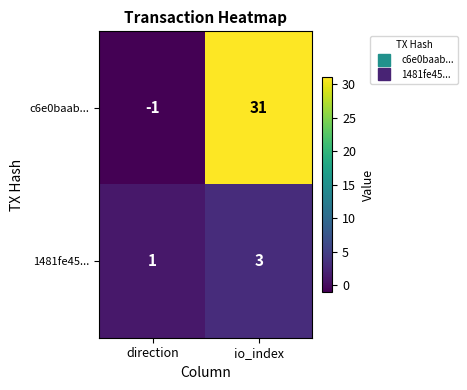

At which category does the chart reach its minimum across all series?

direction